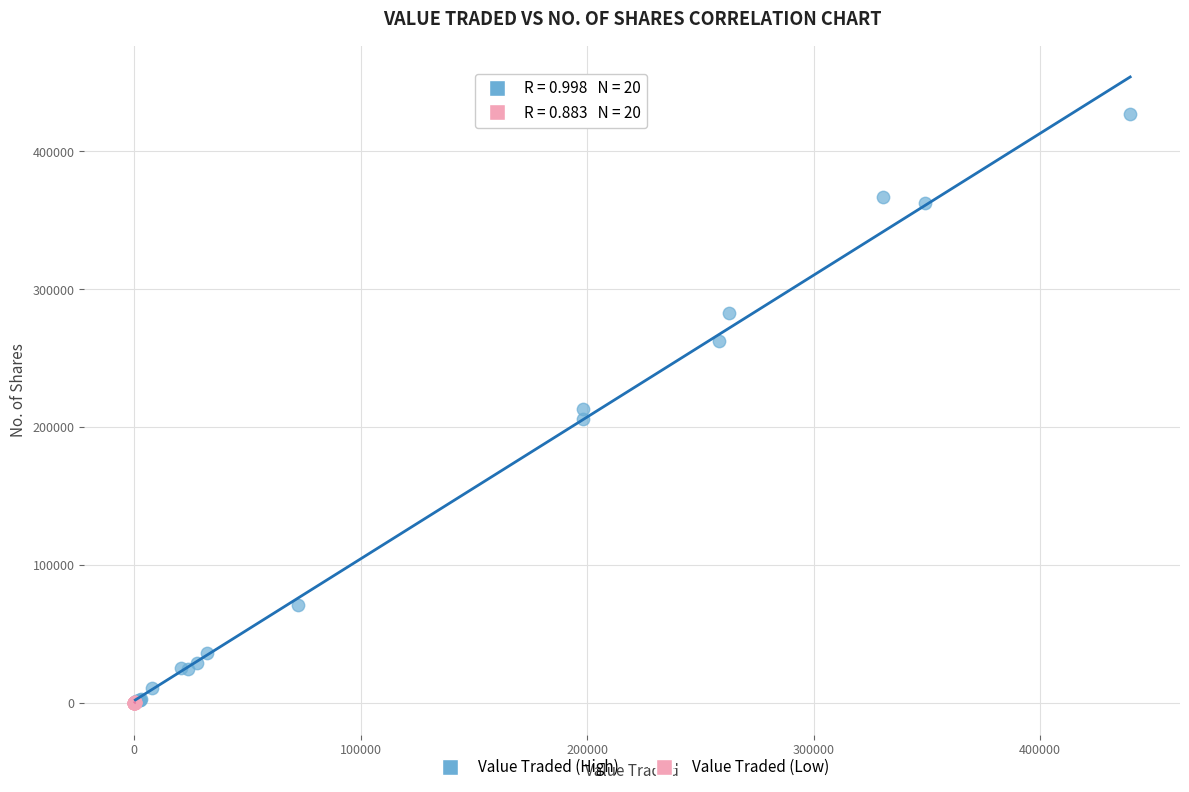

Which series reaches the maximum Y coordinate?

Value Traded (High)